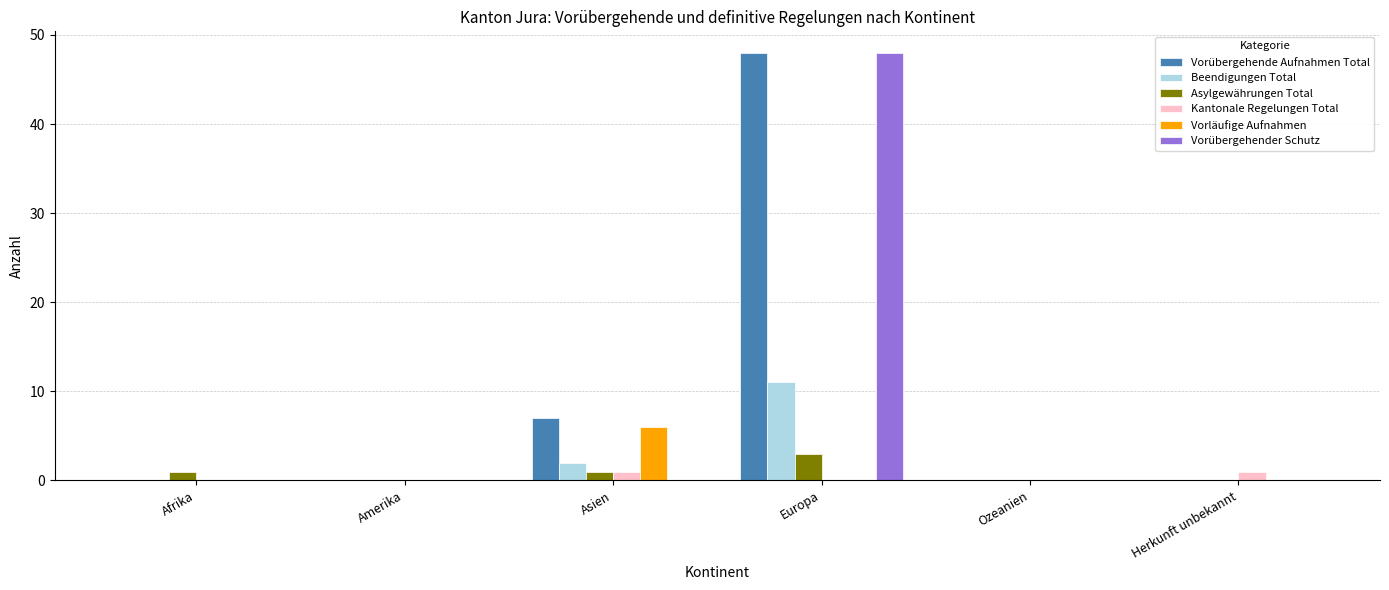

Is it true that Vorläufige Aufnahmen equals 0 at Ozeanien?

True